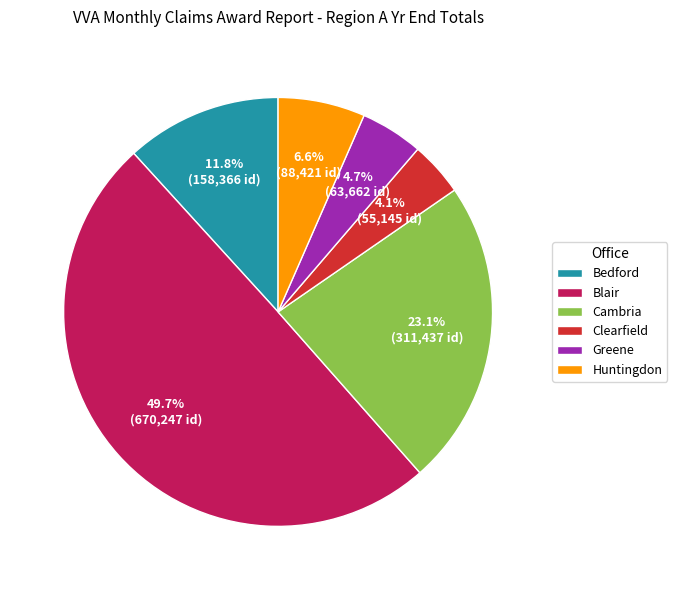

The Cambria slice represents 23% of the pie. True or false?

True